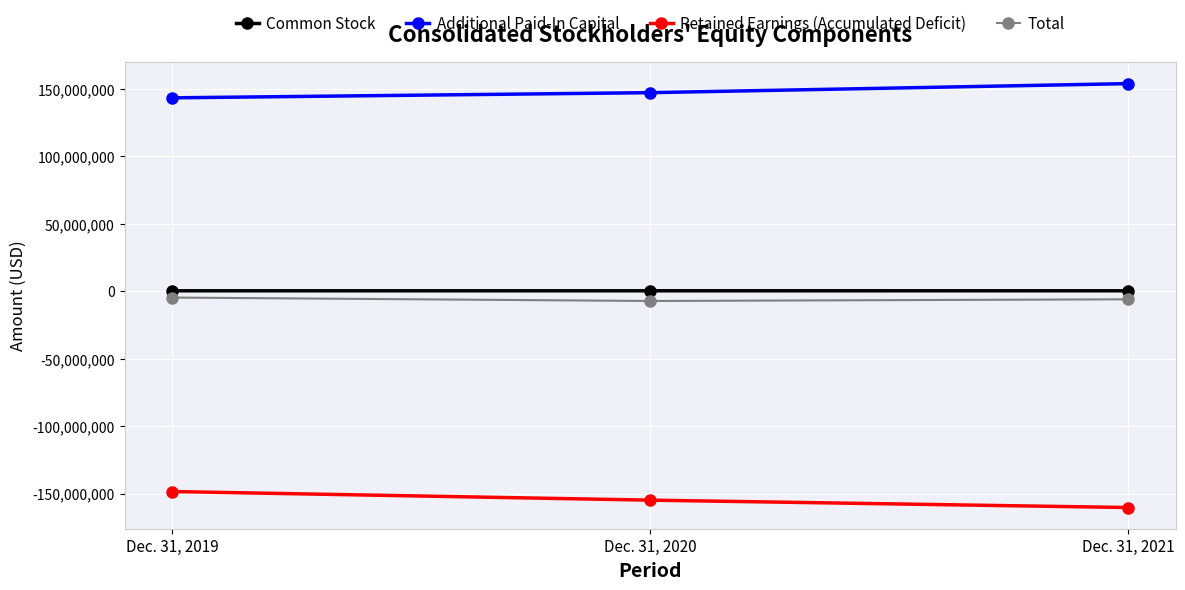

True or false: Retained Earnings (Accumulated Deficit) has a value of -148461532 at Dec. 31, 2019.

True